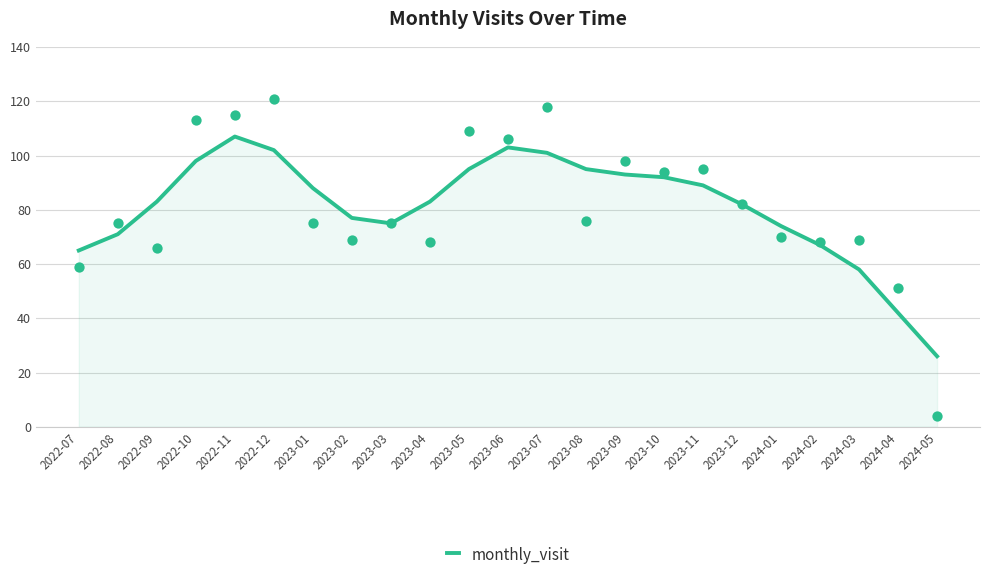

What is the change in value from 2023-06 to 2023-10?

-11